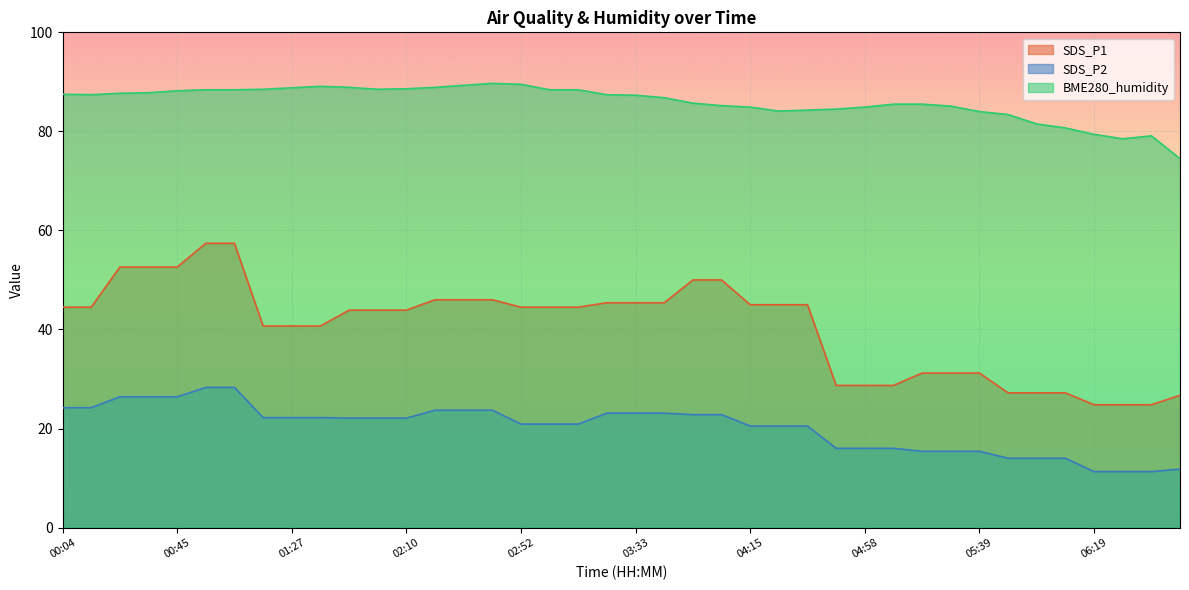

Where is the first local minimum for BME280_humidity?

00:14